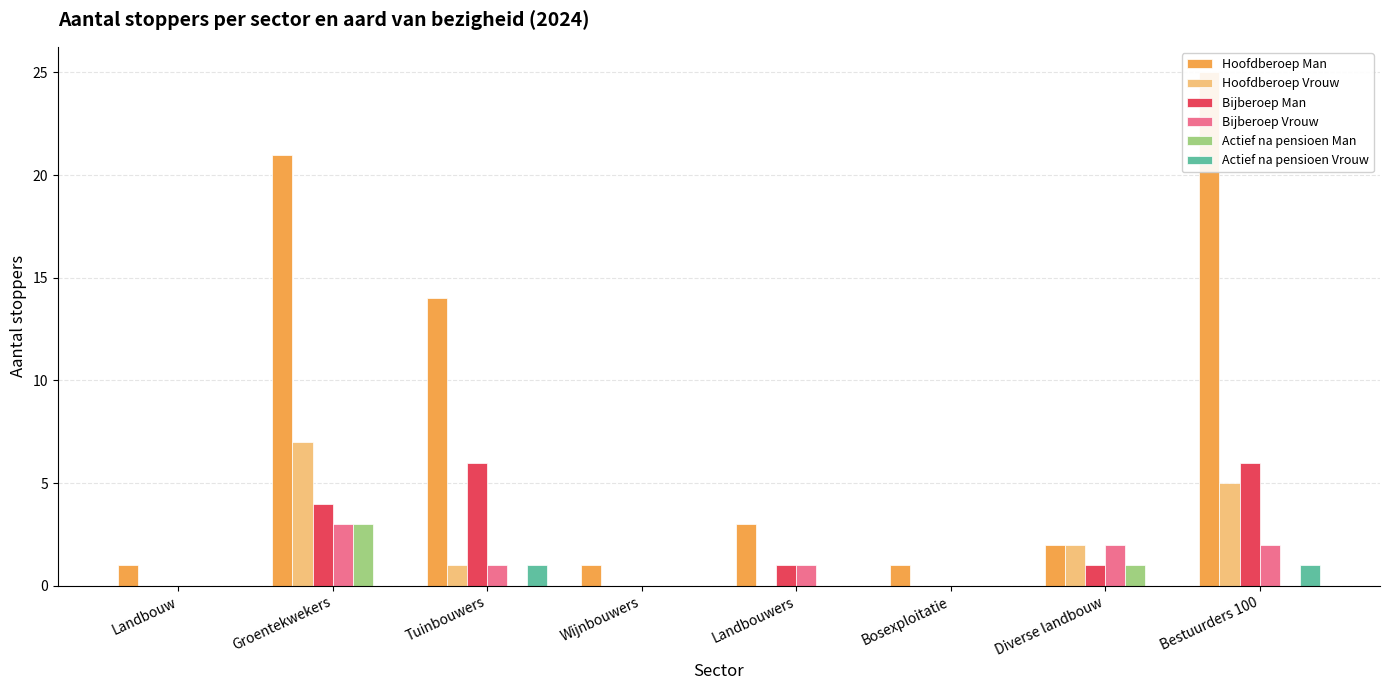

Where does the Bijberoep Vrouw series first go above 1?

Groentekwekers